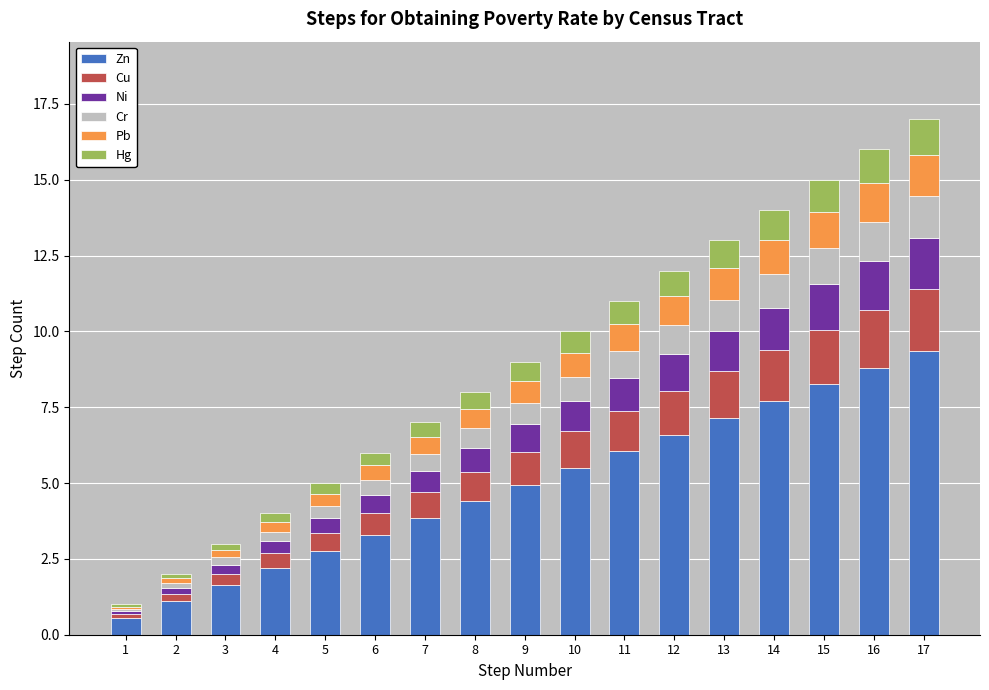

At which category is the sum across all series the highest?

17